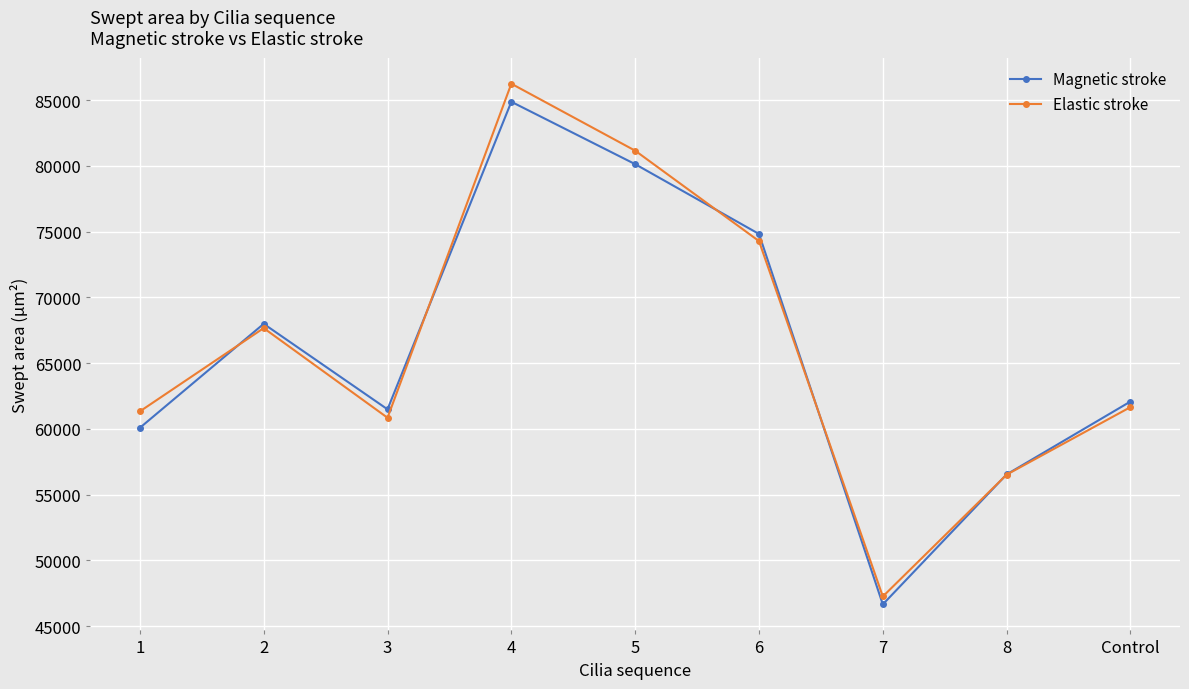

What are all the series names shown in the legend?

Magnetic stroke, Elastic stroke